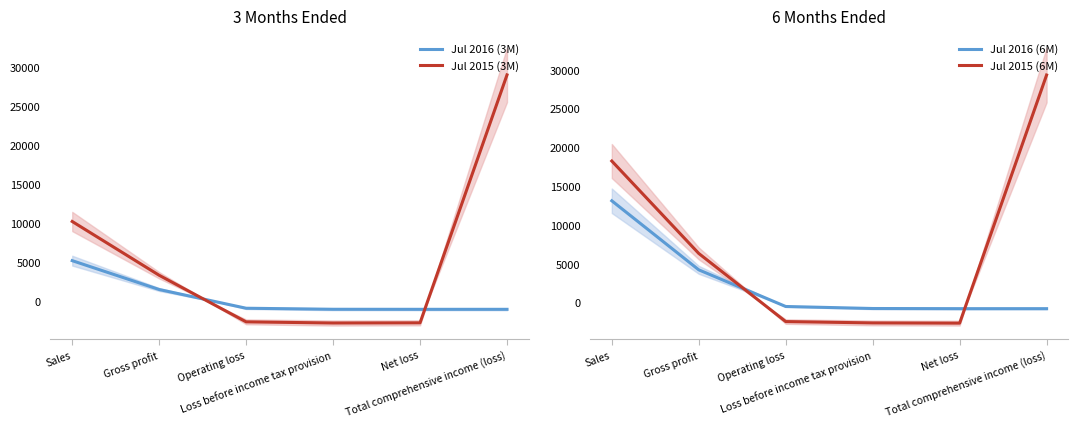

What is the sum of all Jul 2016 (3M) values?

3105